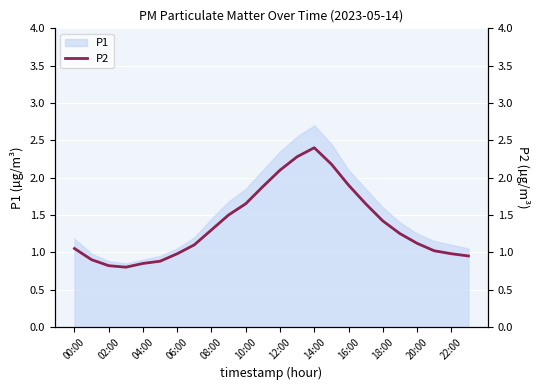

What is the highest value of the P1 series?

2.7